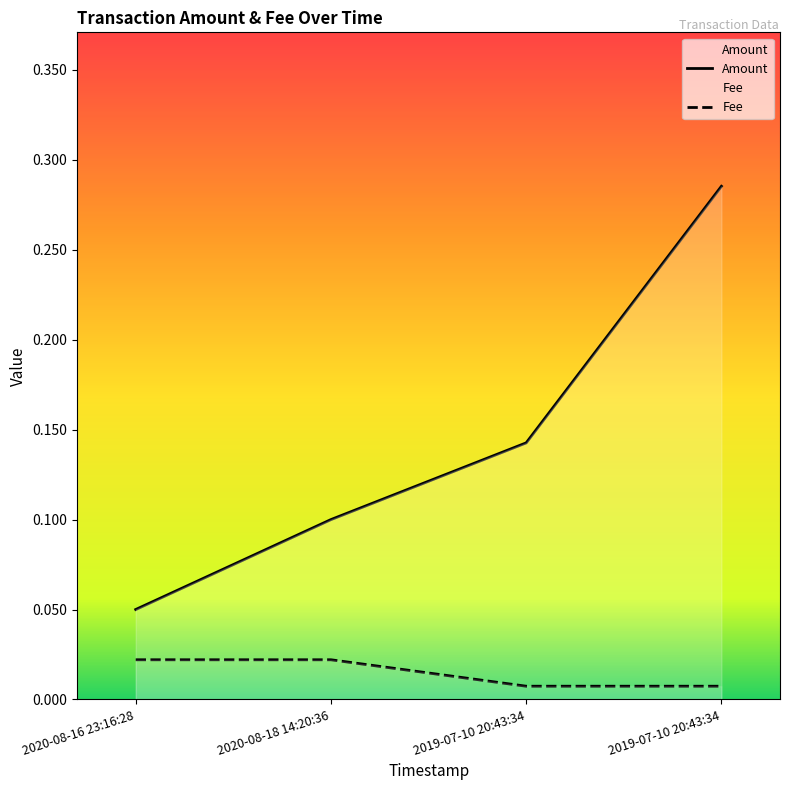

True or false: there are more than 0 points higher than both neighbors.

False